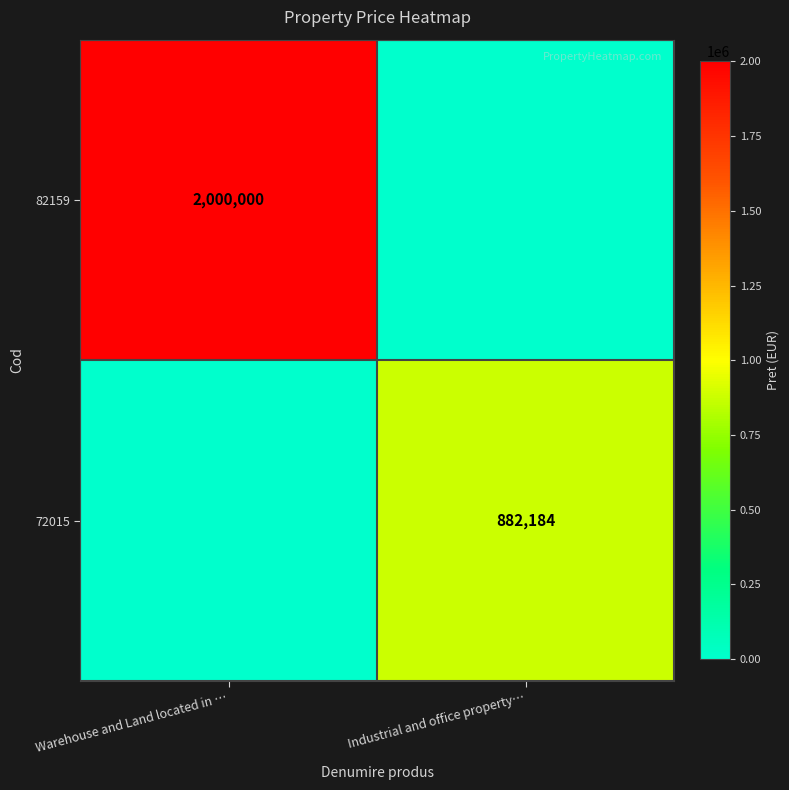

True or false: 82159 has a value of 987656 at Warehouse and Land located in ….

False